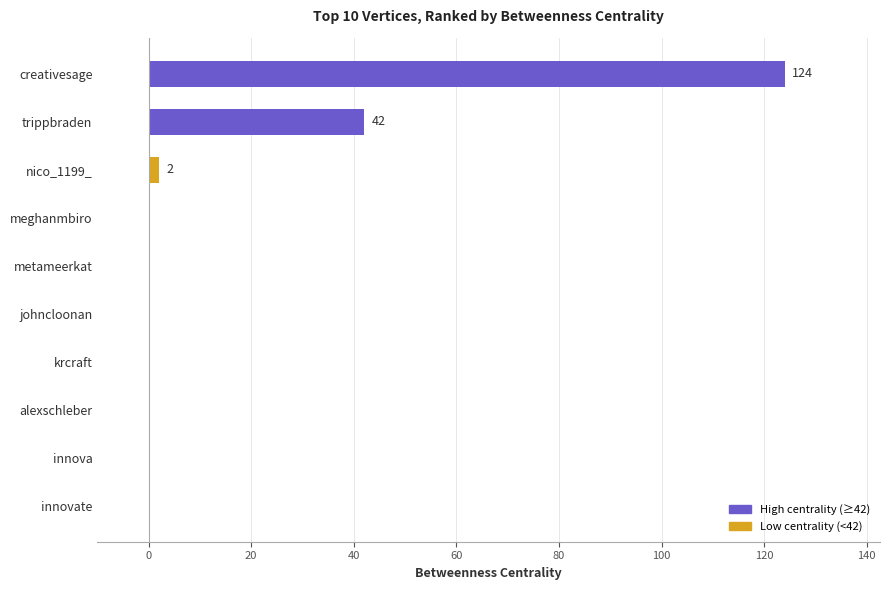

Is it true that the value at innova is 56?

False